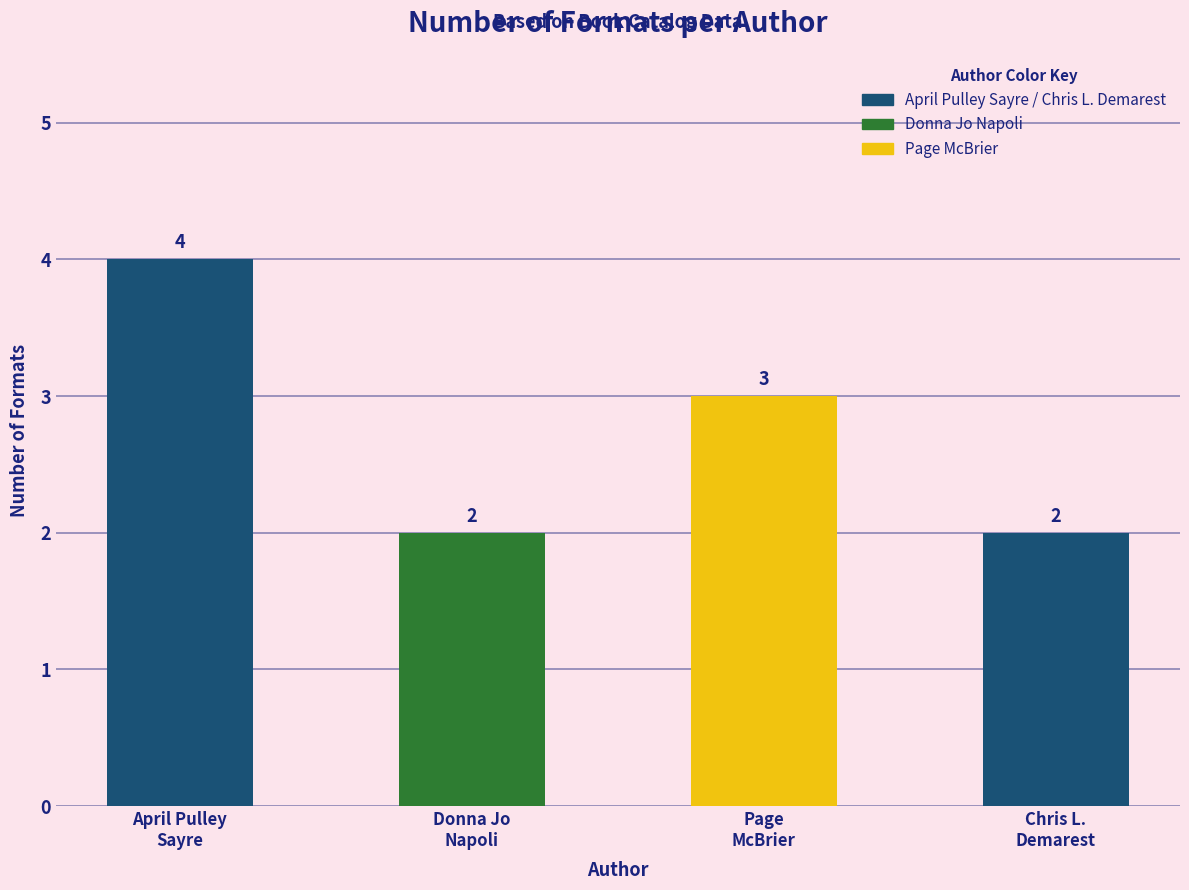

How many values are below 3?

2